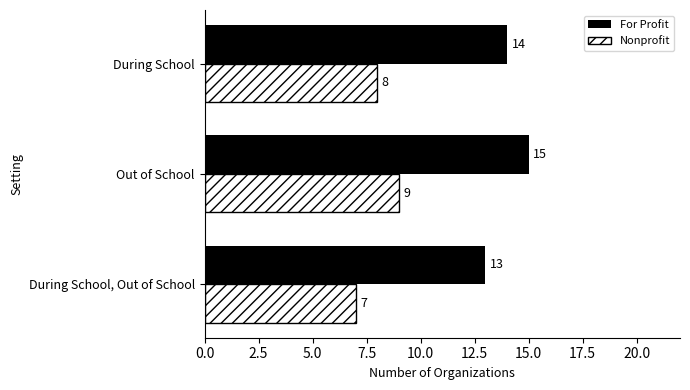

What is the sum of all For Profit values?

42